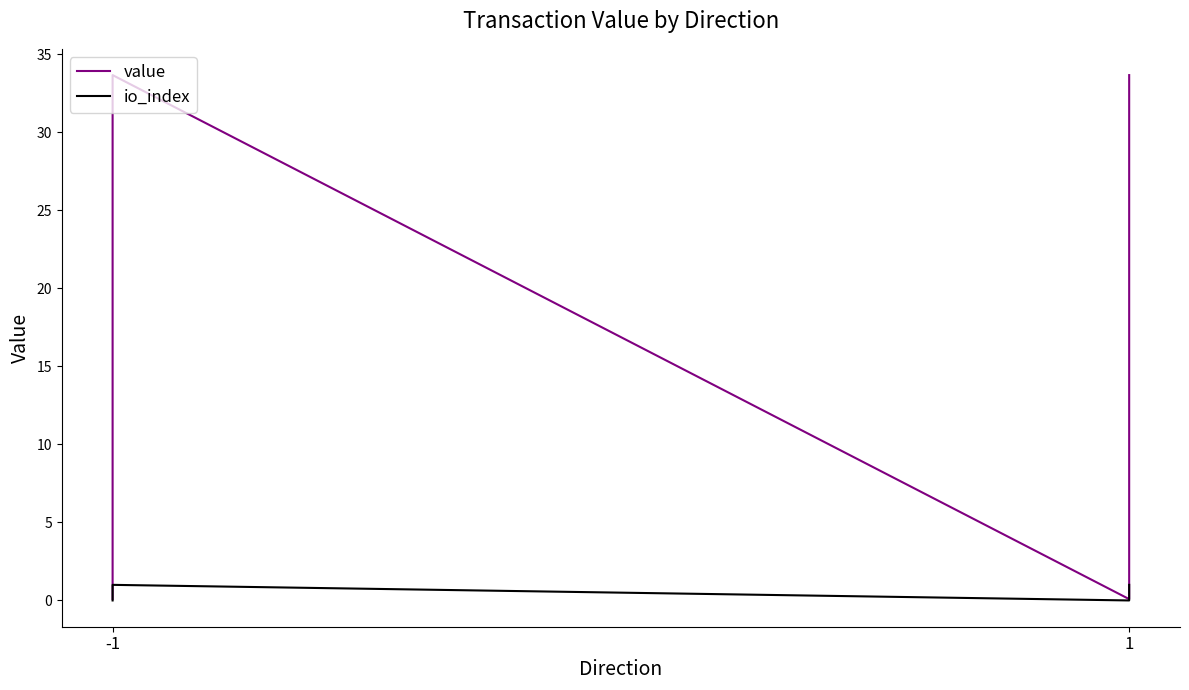

Count the number of categories in the chart.

4